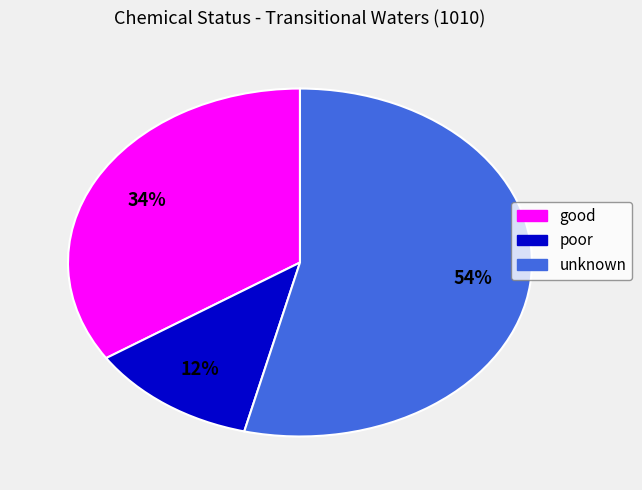

Approximately how many times larger is the value at good compared to unknown?

0.6